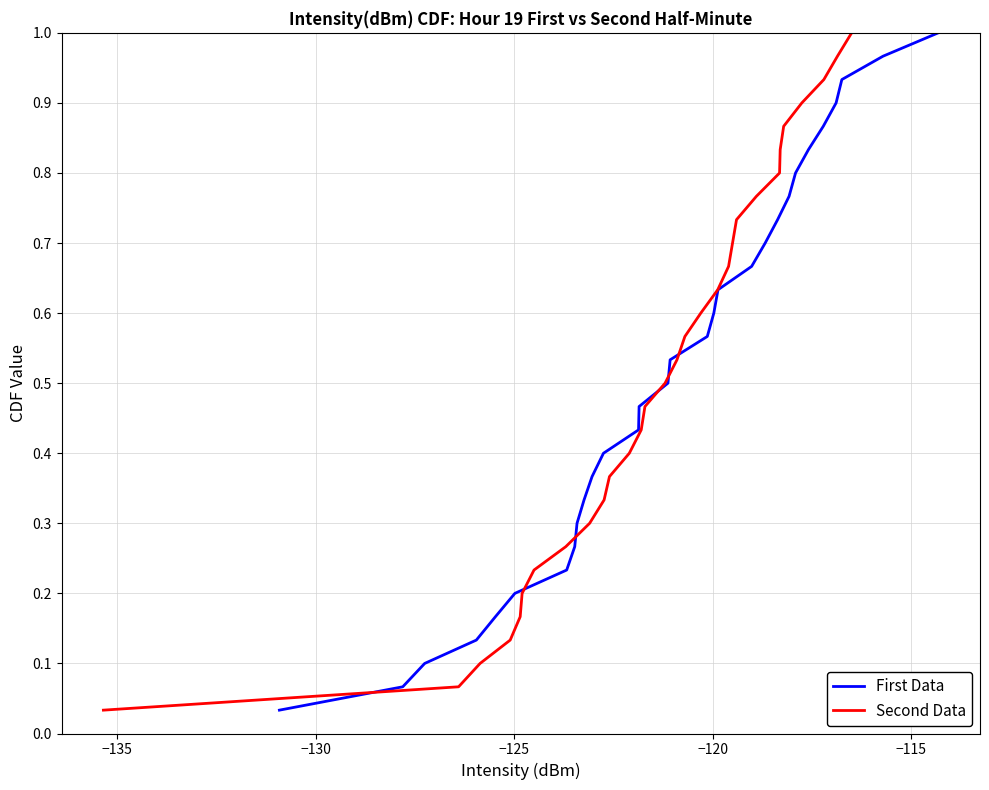

True or false: Second Data has a value of 0.6 at 10.

False